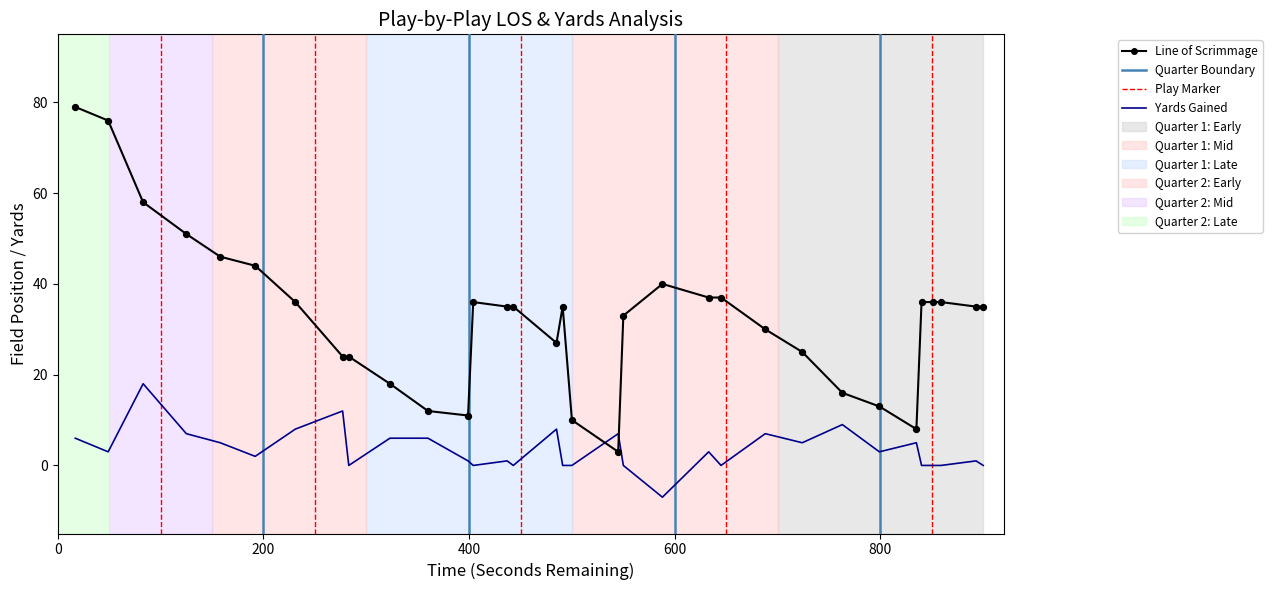

What is the greatest value displayed?

79